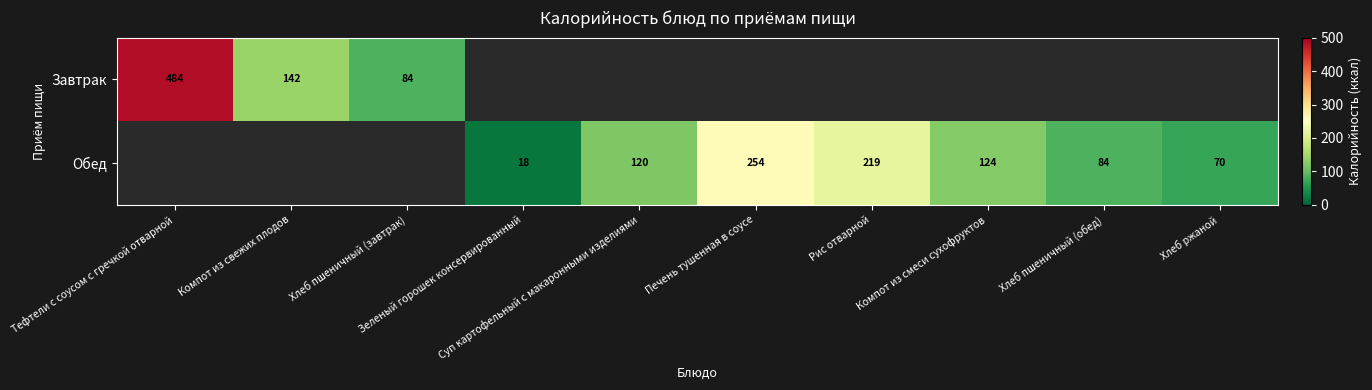

At which category is the sum across all series the highest?

Тефтели с соусом с гречкой отварной